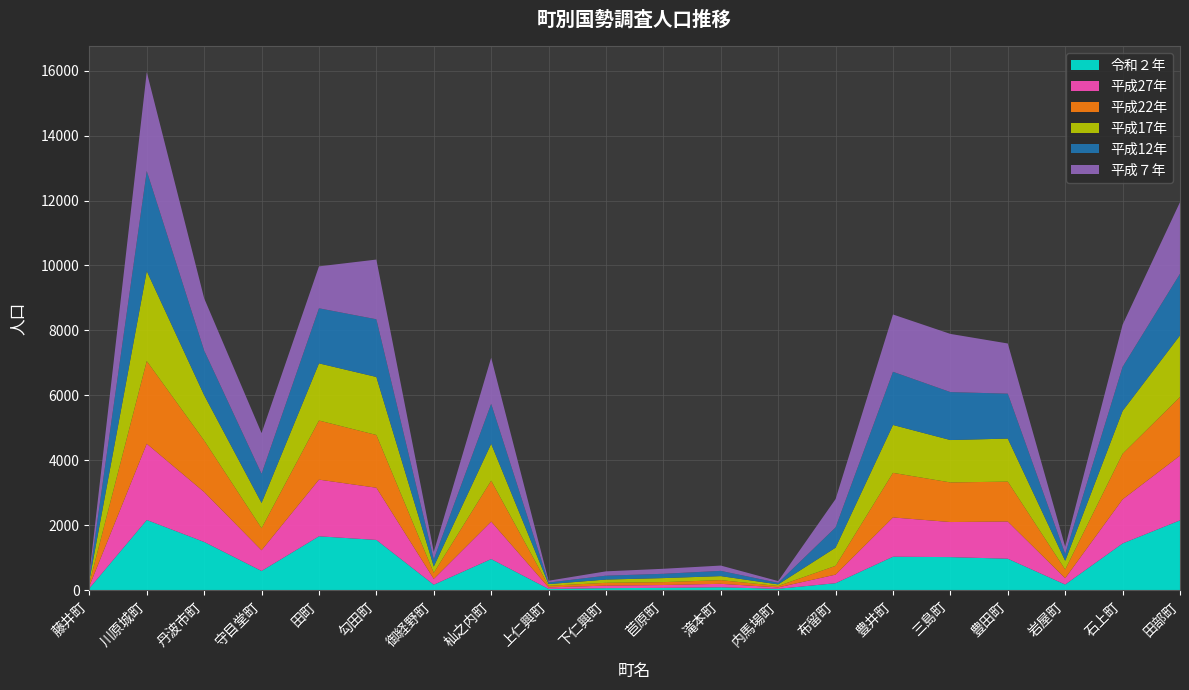

Reading left to right, extract all data points from this chart.

令和２年: 59	2164	1487	594	1661	1549	171	960	42	64	74	91	44	217	1033	1020	971	176	1441	2152
平成27年: 67	2347	1537	637	1745	1608	179	1154	46	79	87	107	44	264	1209	1080	1145	195	1357	1993
平成22年: 84	2547	1586	680	1820	1624	185	1261	50	86	89	113	43	270	1373	1220	1229	266	1404	1806
平成17年: 94	2770	1397	777	1760	1786	195	1134	51	100	124	124	49	560	1474	1305	1325	269	1320	1896
平成12年: 88	3081	1374	897	1696	1777	222	1233	49	120	133	162	48	624	1638	1477	1383	213	1357	1899
平成７年: 96	3046	1608	1254	1291	1838	229	1419	55	133	154	163	54	873	1764	1791	1545	222	1298	2204